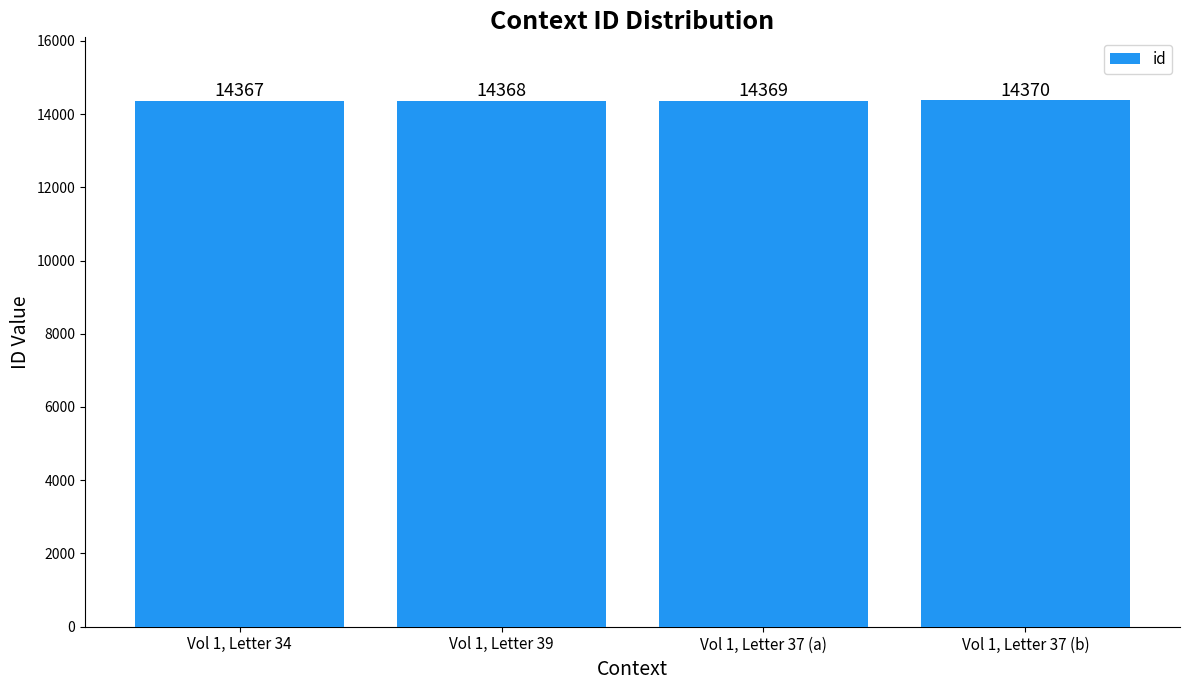

Rank the categories by value from lowest to highest.

Vol 1, Letter 34, Vol 1, Letter 39, Vol 1, Letter 37 (a), Vol 1, Letter 37 (b)